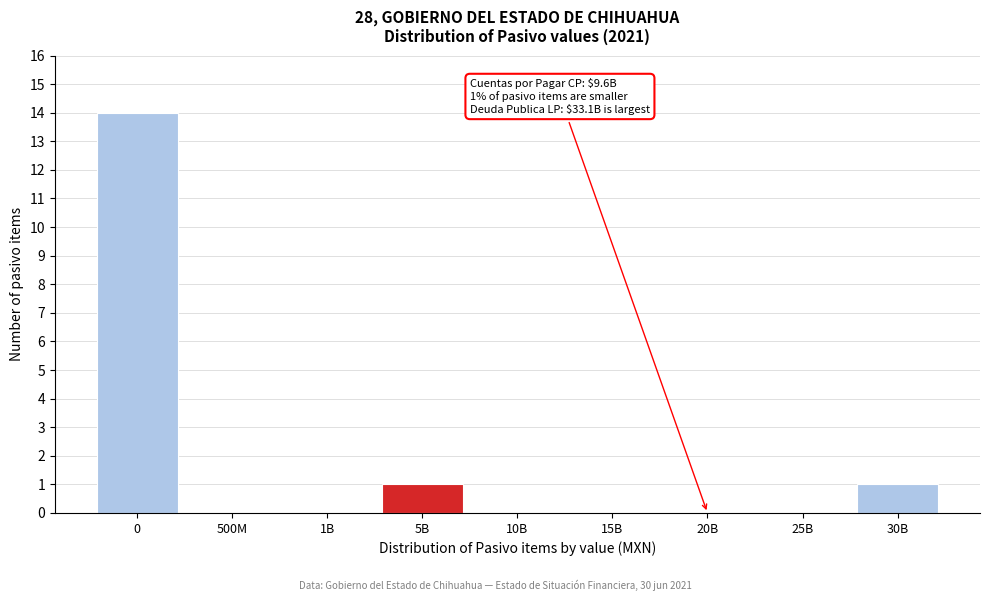

Reading left to right, extract all data points from this chart.

0=14	500M=0	1B=0	5B=1	10B=0	15B=0	20B=0	25B=0	30B=1